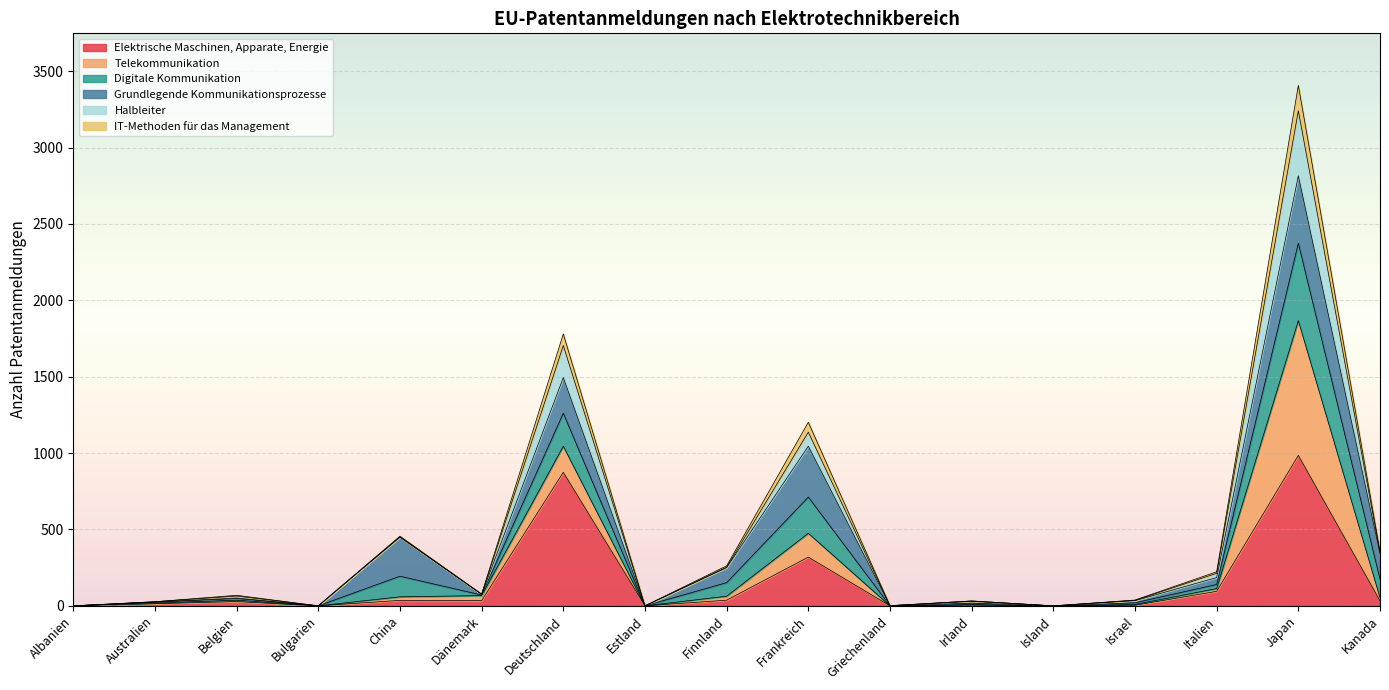

What is the difference between the Elektrische Maschinen, Apparate, Energie values at Kanada and Italien?

62